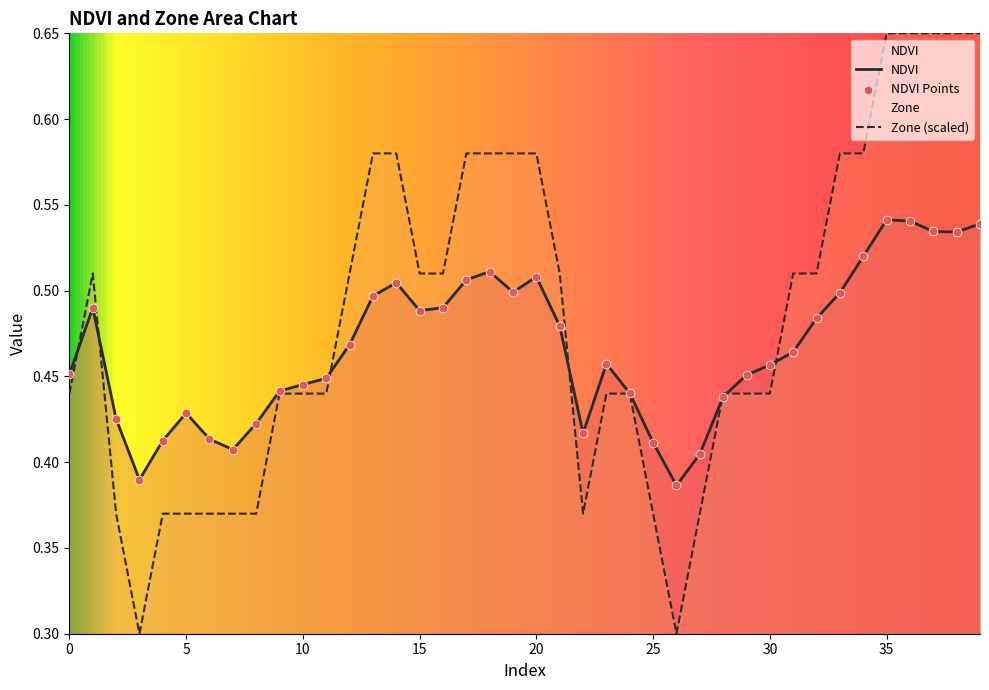

Is the value of NDVI at 3 greater than the value of Zone at 10?

No